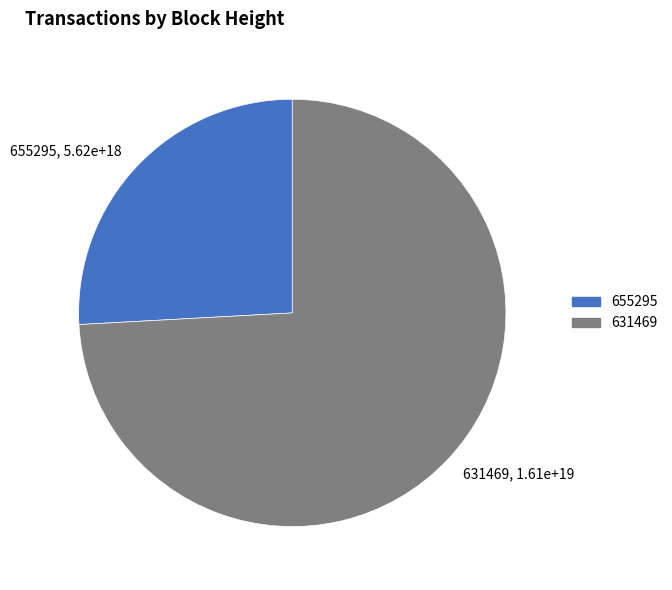

Approximately how many times larger is the value at 655295 compared to 631469?

0.3